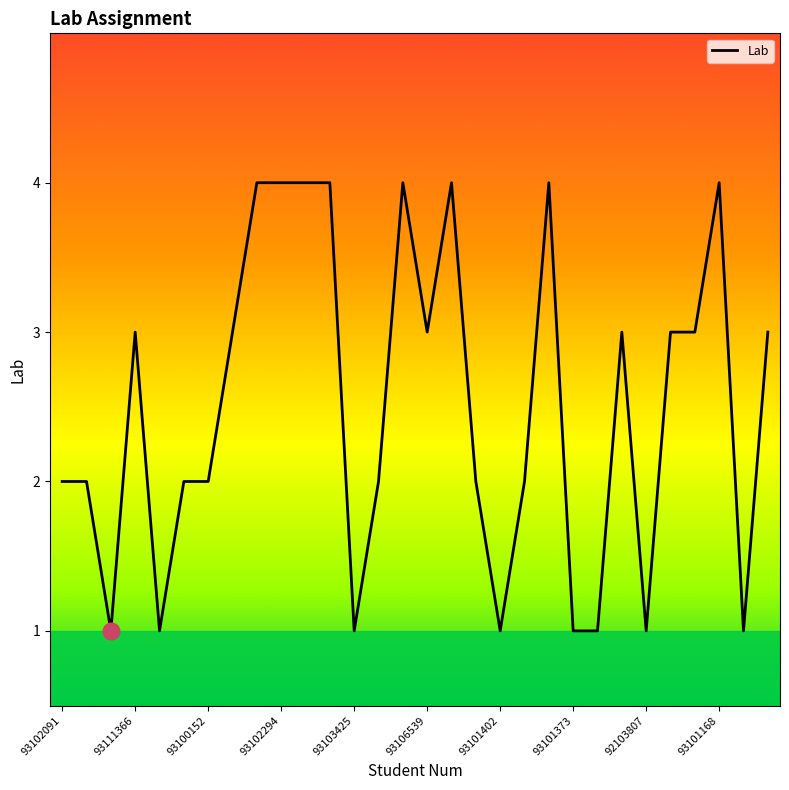

What is the difference between the maximum and minimum values?

3